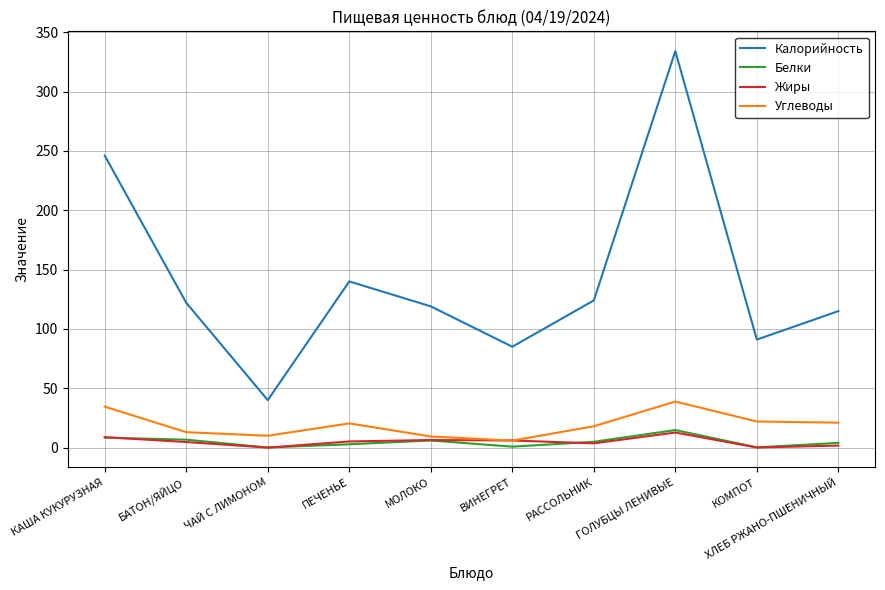

What is the difference between the Калорийность values at ПЕЧЕНЬЕ and КОМПОТ?

49.0